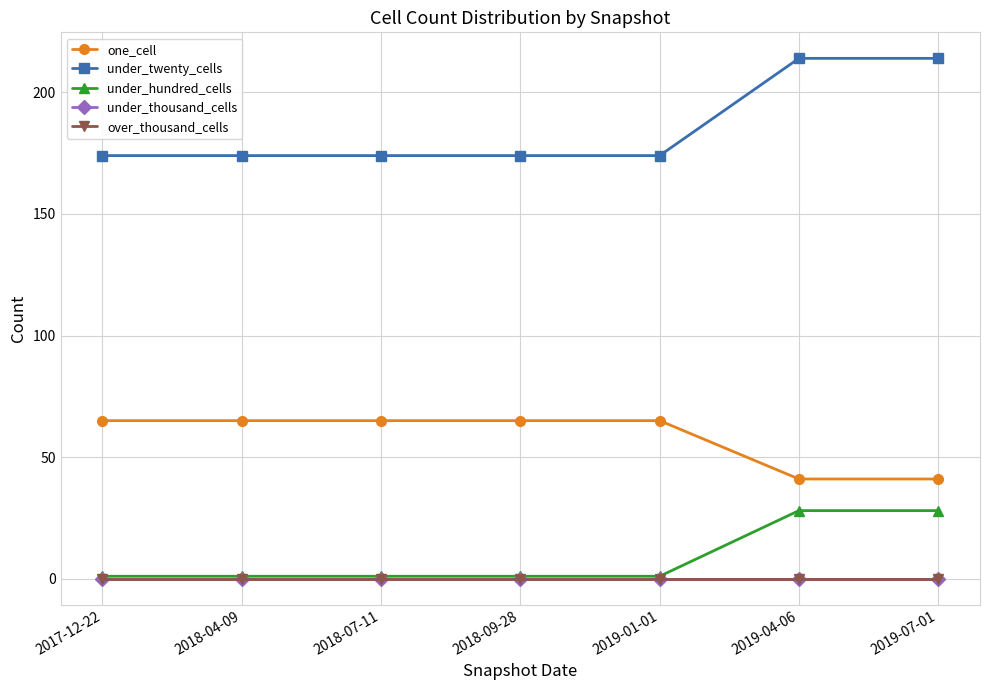

Reading left to right, extract all data points from this chart.

one_cell: 2017-12-22=65	2018-04-09=65	2018-07-11=65	2018-09-28=65	2019-01-01=65	2019-04-06=41	2019-07-01=41
under_twenty_cells: 2017-12-22=174	2018-04-09=174	2018-07-11=174	2018-09-28=174	2019-01-01=174	2019-04-06=214	2019-07-01=214
under_hundred_cells: 2017-12-22=1	2018-04-09=1	2018-07-11=1	2018-09-28=1	2019-01-01=1	2019-04-06=28	2019-07-01=28
under_thousand_cells: 2017-12-22=0	2018-04-09=0	2018-07-11=0	2018-09-28=0	2019-01-01=0	2019-04-06=0	2019-07-01=0
over_thousand_cells: 2017-12-22=0	2018-04-09=0	2018-07-11=0	2018-09-28=0	2019-01-01=0	2019-04-06=0	2019-07-01=0